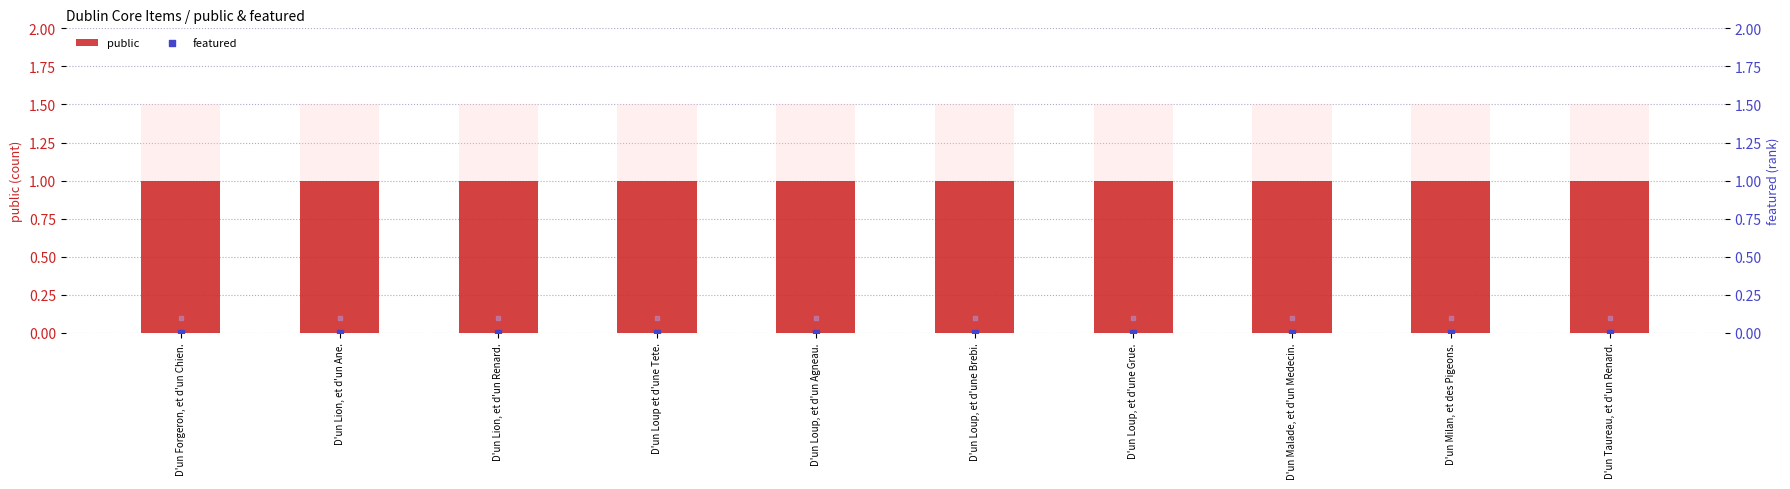

What is the total value across all series at D'un Lion, et d'un Ane.?

1